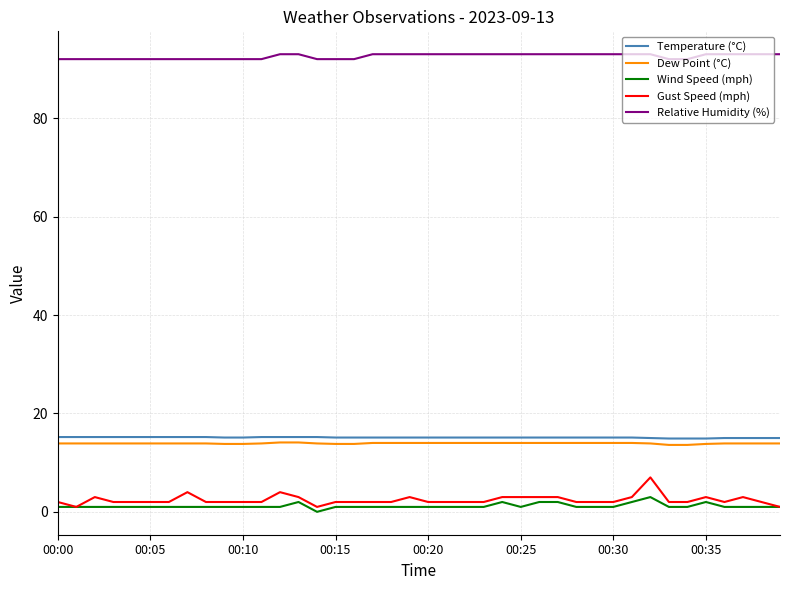

What is the maximum value shown in the chart?

93.0